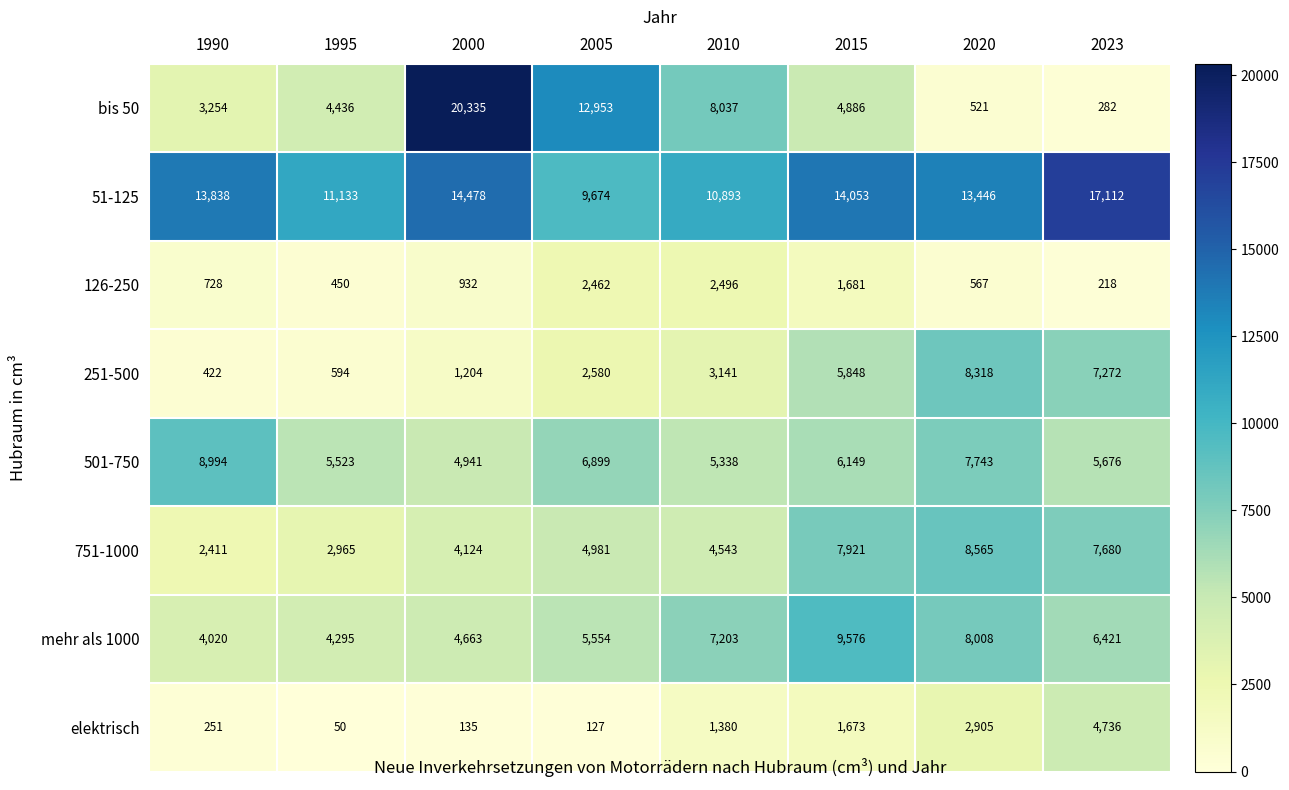

The elektrisch series shows 2905 at 2020. True or false?

True